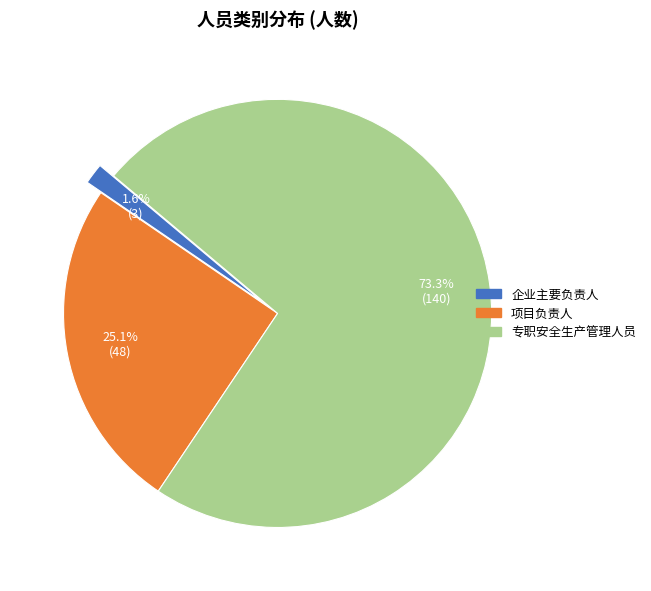

True or false: 专职安全生产管理人员 accounts for 68% of the total.

False